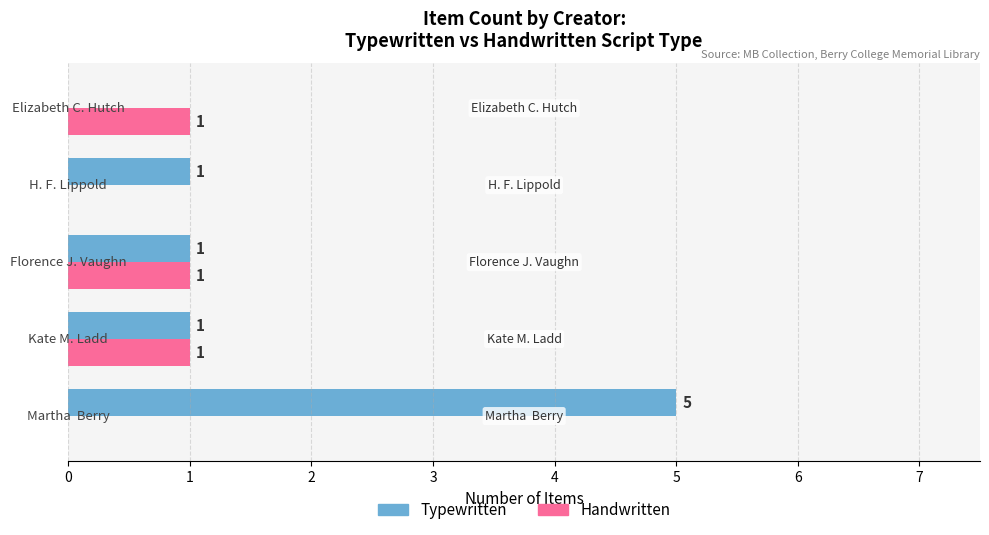

What is the greatest value displayed?

5